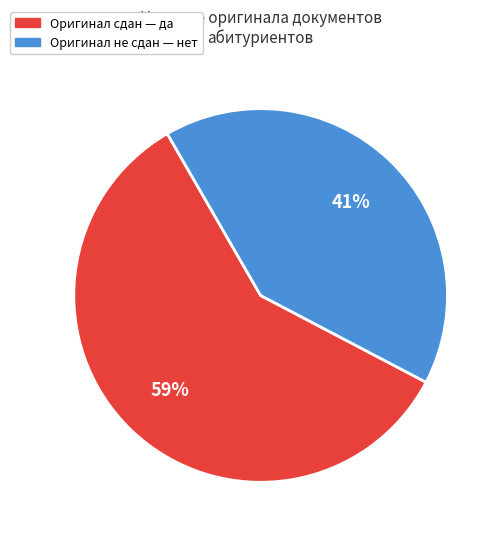

Count the number of slices in the pie.

2